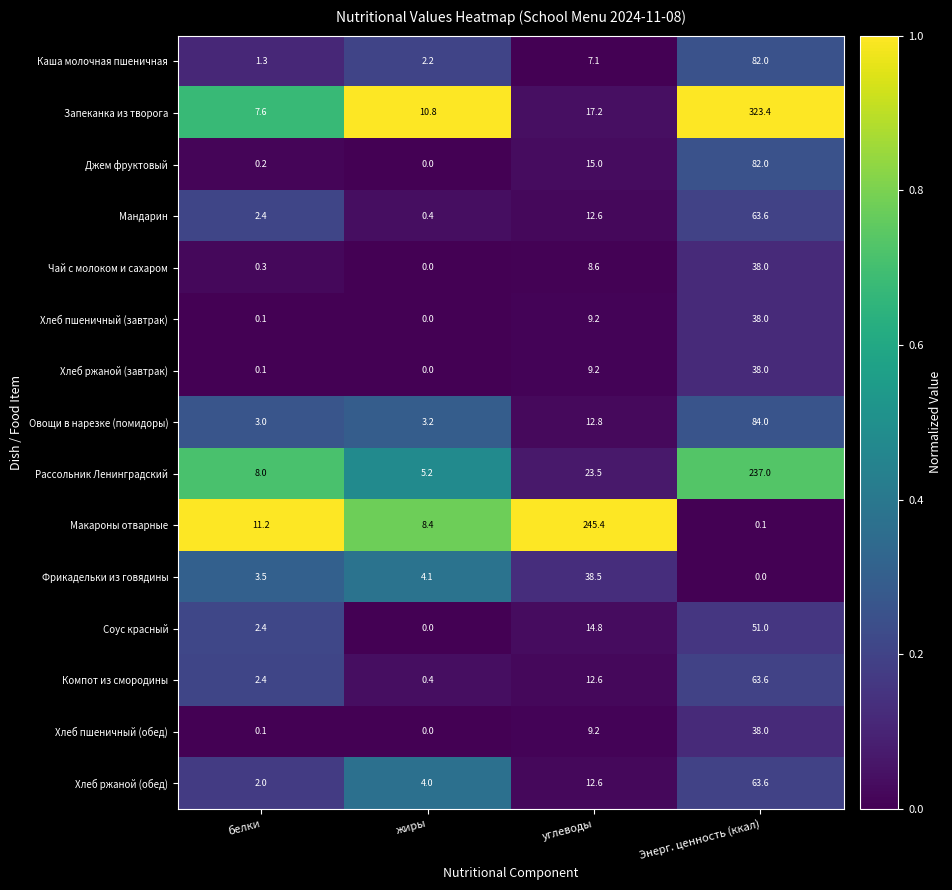

What is the minimum value for Овощи в нарезке (помидоры)?

3.0